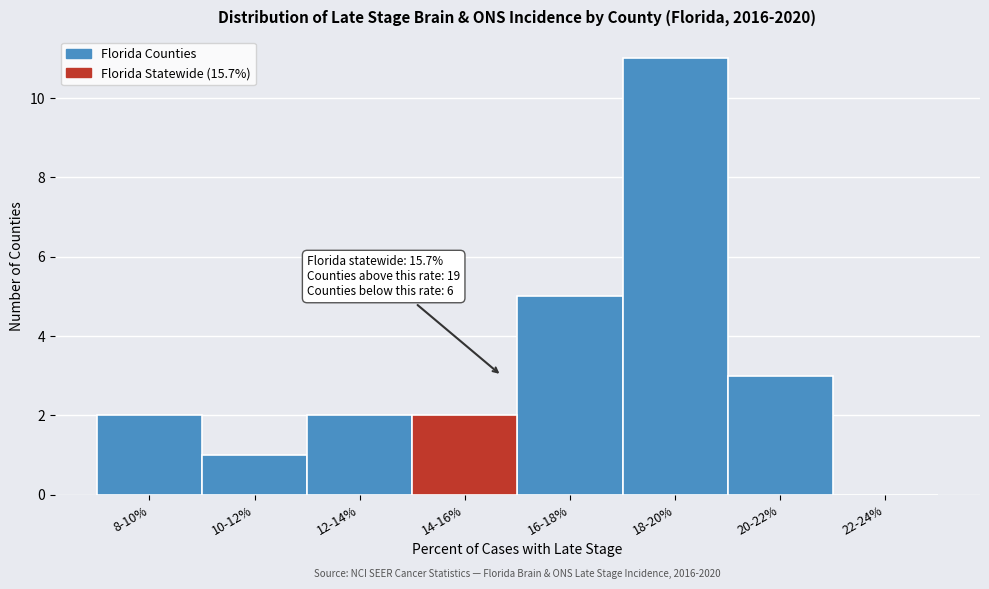

Reading right to left, what are all the values shown in this chart?

22-24%=0	20-22%=3	18-20%=11	16-18%=5	14-16%=2	12-14%=2	10-12%=1	8-10%=2